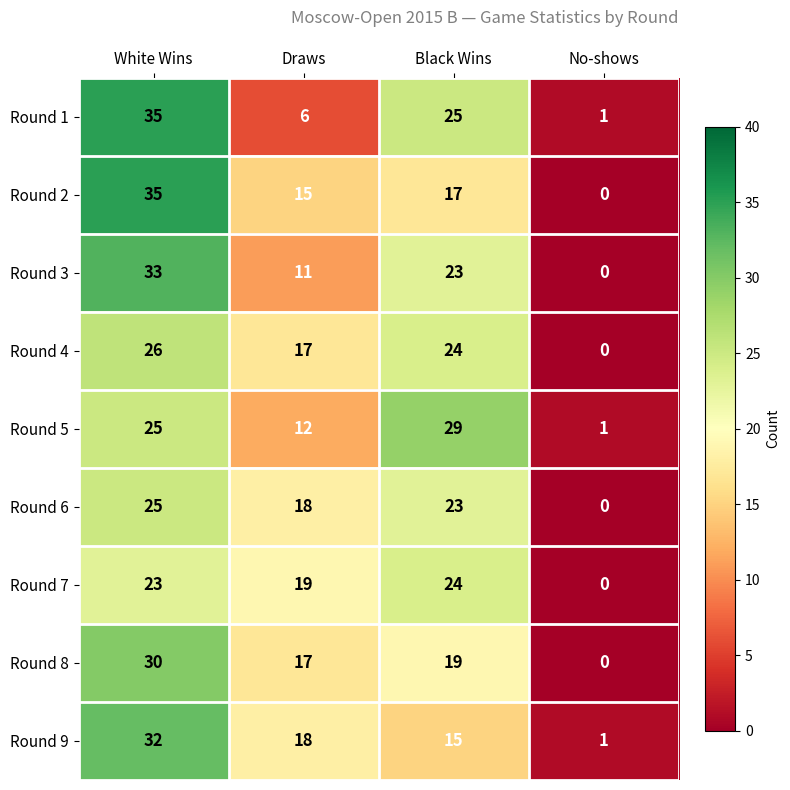

Rank the categories by Round 5 value from highest to lowest.

Black Wins, White Wins, Draws, No-shows